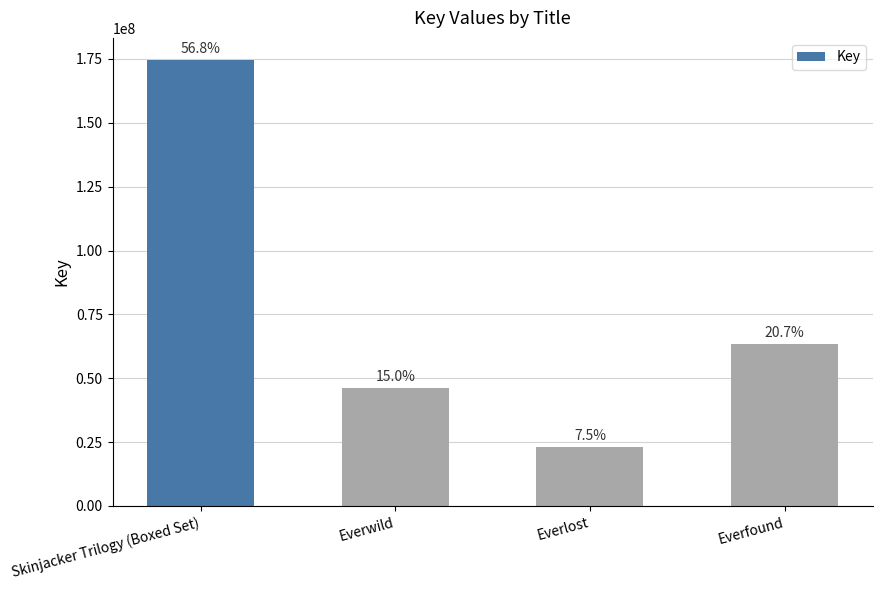

Are the bars horizontal?

No